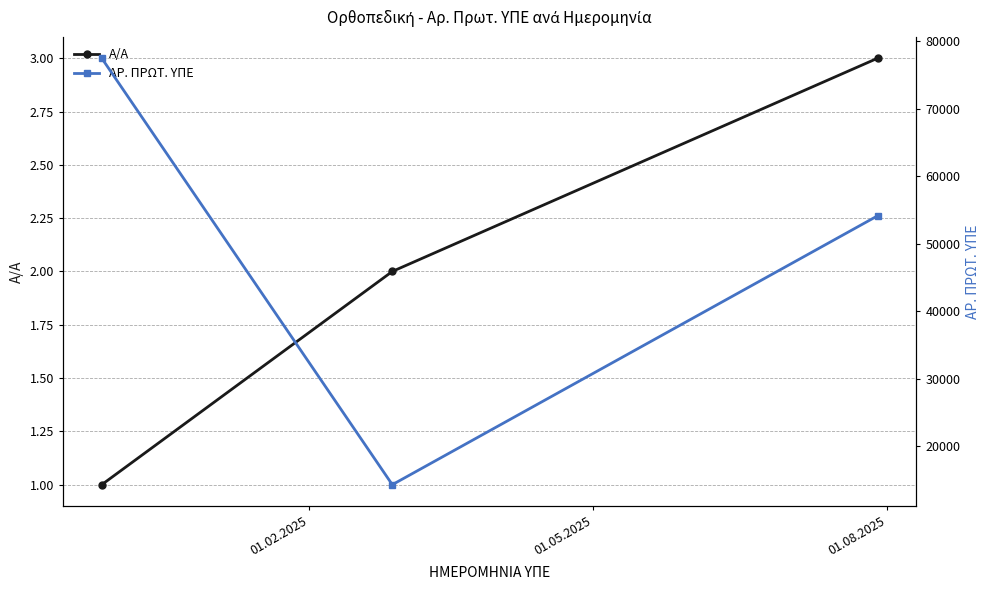

Does the chart display data point markers on the line(s)?

Yes